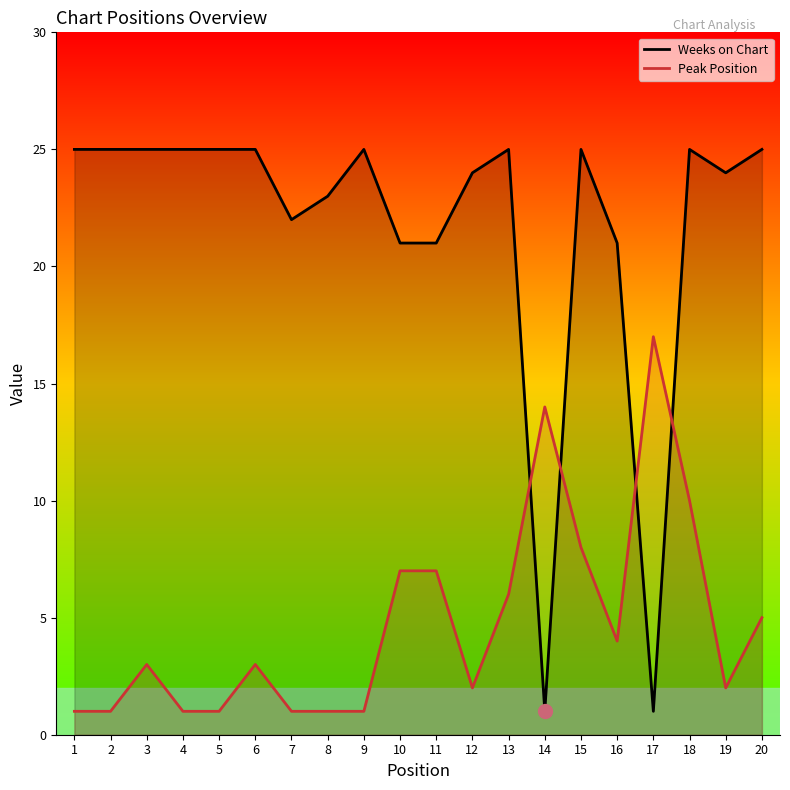

Does the chart have visible grid lines?

No